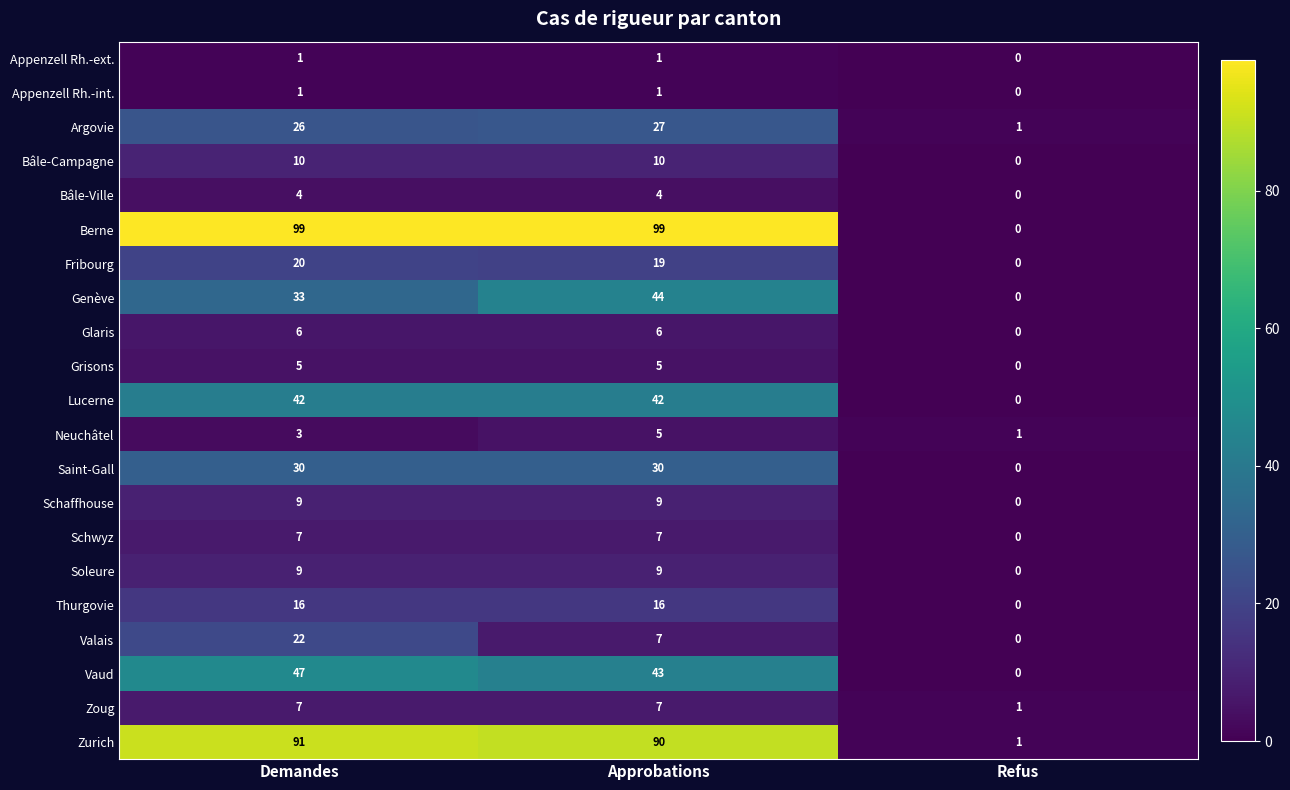

Which series changed the most between Demandes and Approbations?

Valais